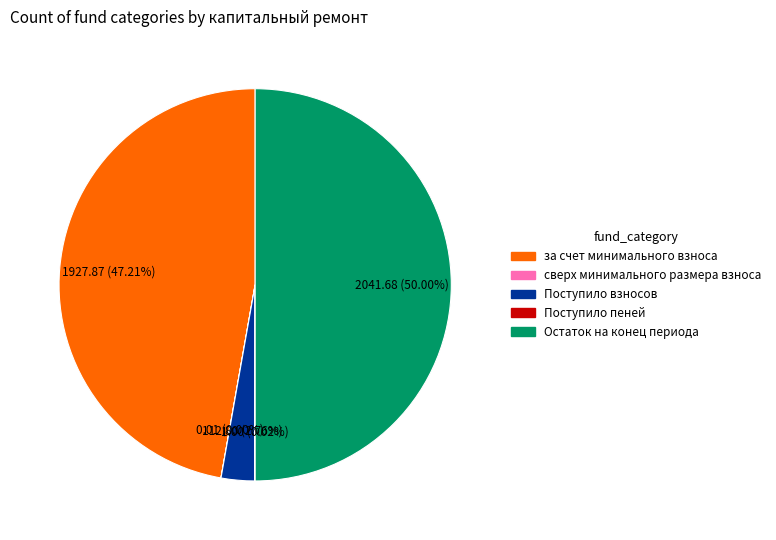

Between Остаток на конец периода and Поступило взносов, which is larger?

Остаток на конец периода